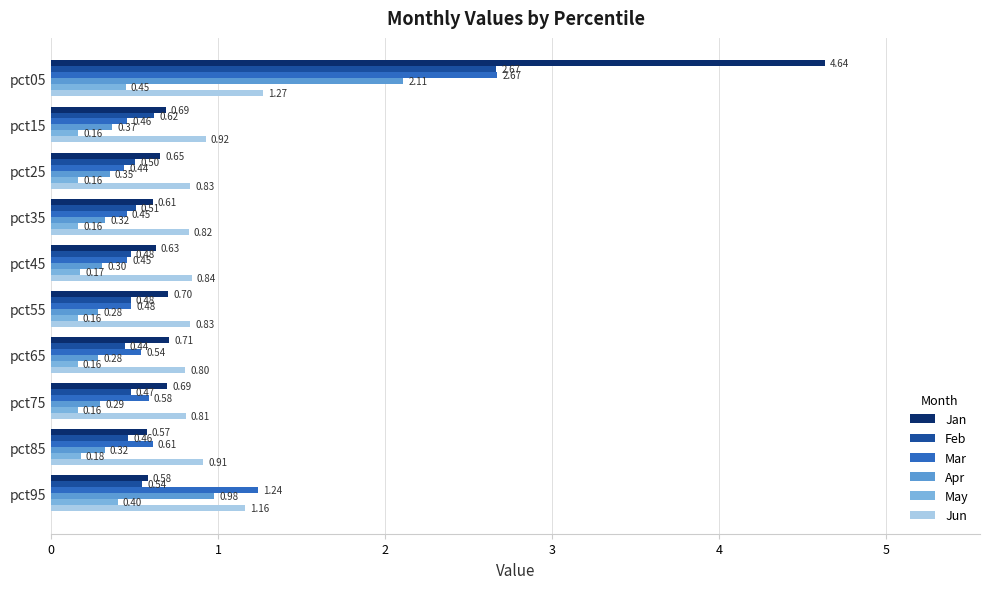

What is the sum of all Feb values?

7.2